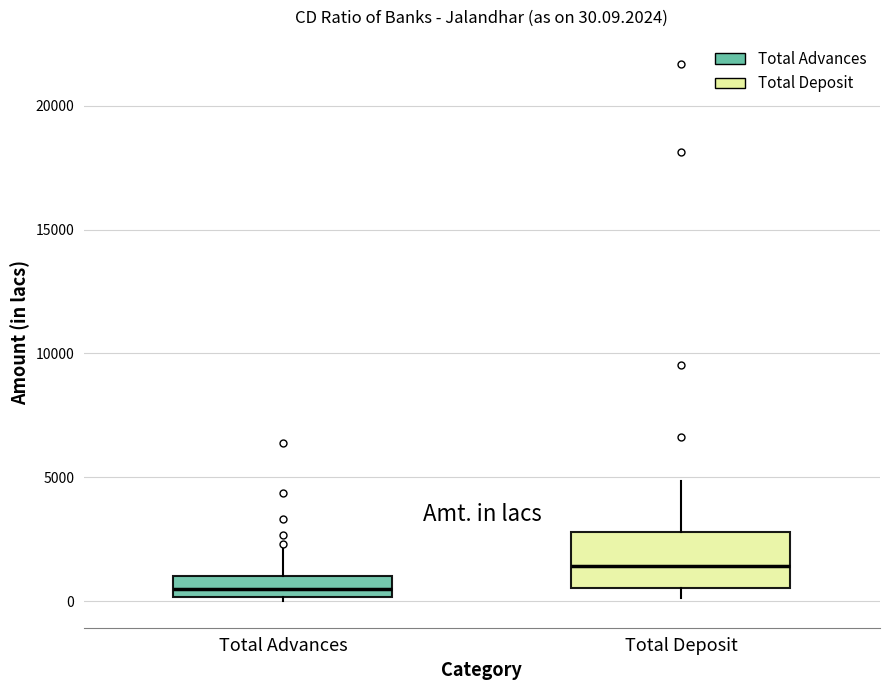

Comparing the boxes themselves (not the whiskers), which one is the tallest?

Total Deposit